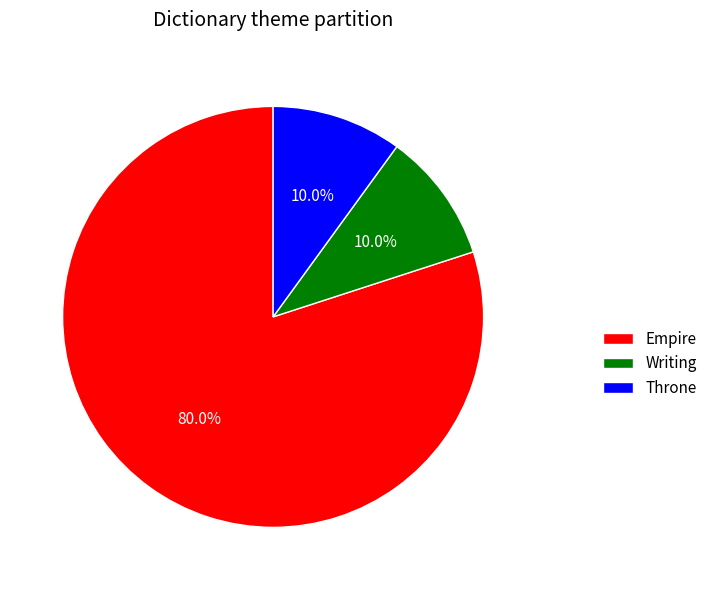

Combined, what portion of the pie is Empire and Writing?

90.0%